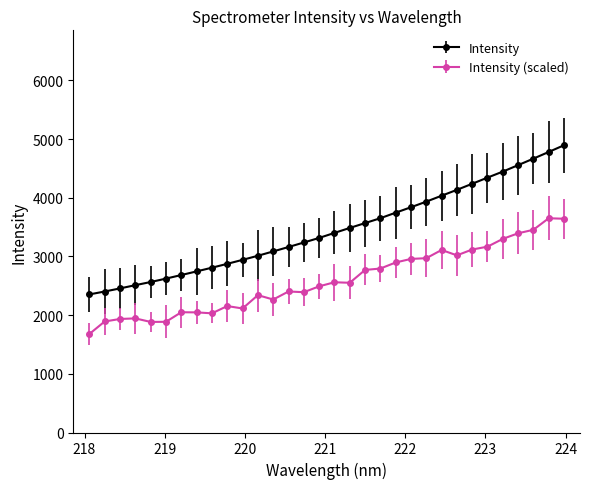

List the series in order of their peak value, lowest first.

Intensity (scaled), Intensity